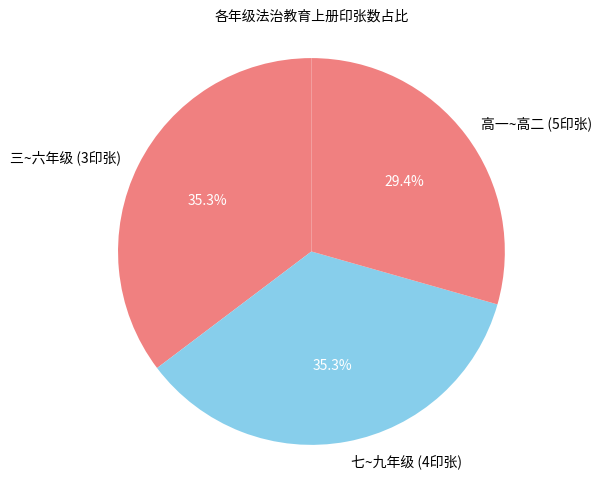

Is there any slice that represents more than half of the pie?

No